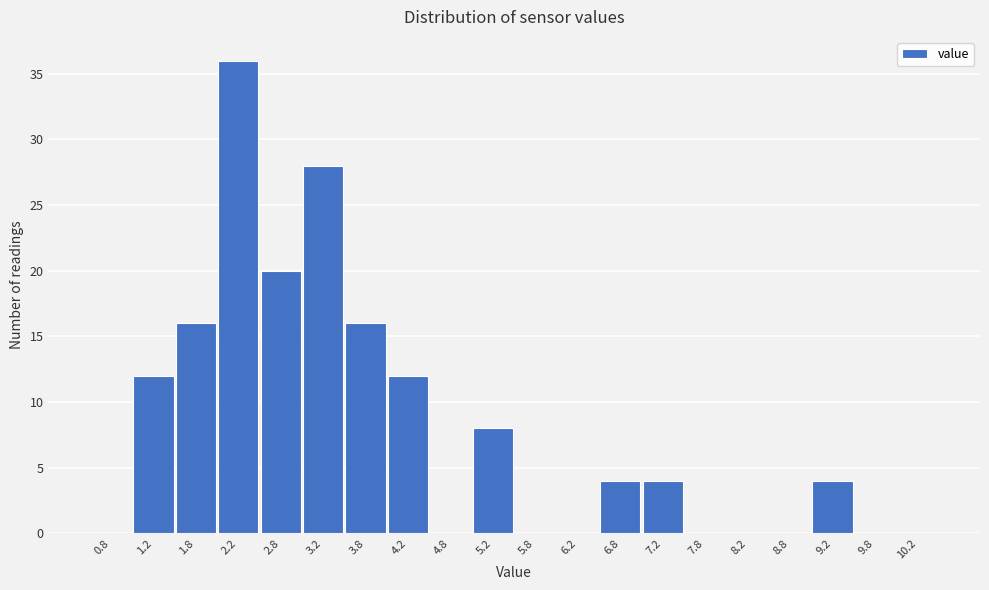

Over which range of the x-axis is the bar tallest?

2.0 to 2.5